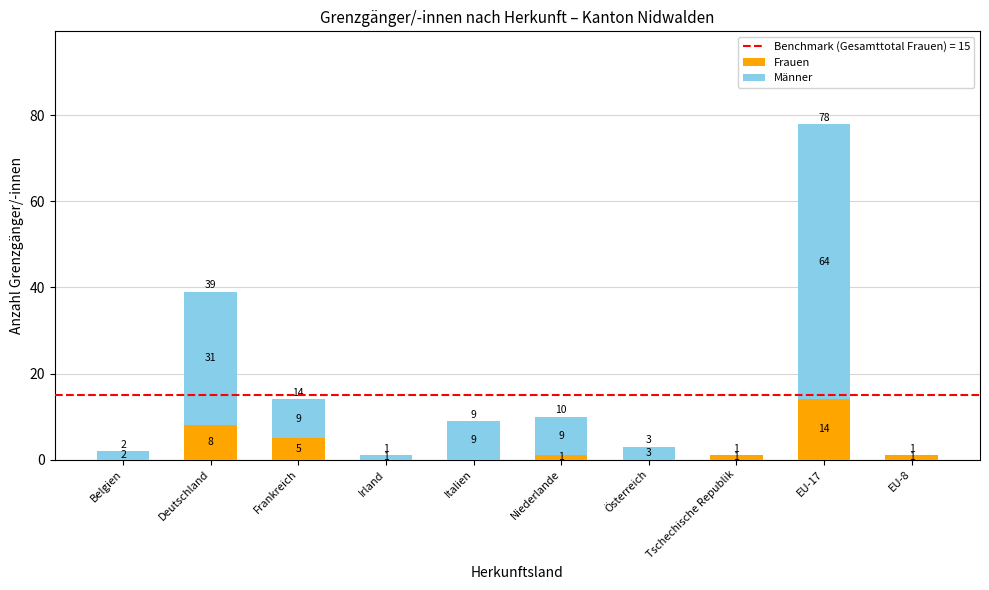

How many values in Frauen are above zero?

6